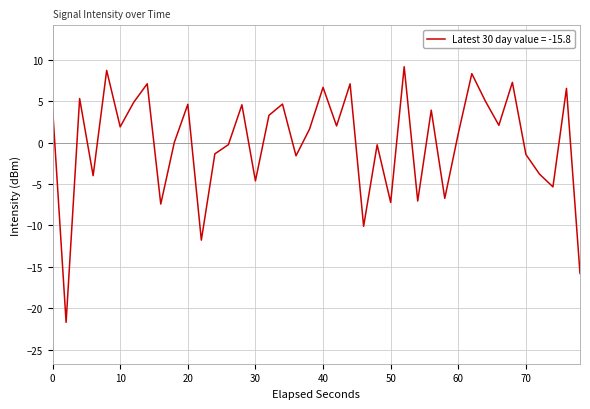

What is the smallest value displayed?

-21.7